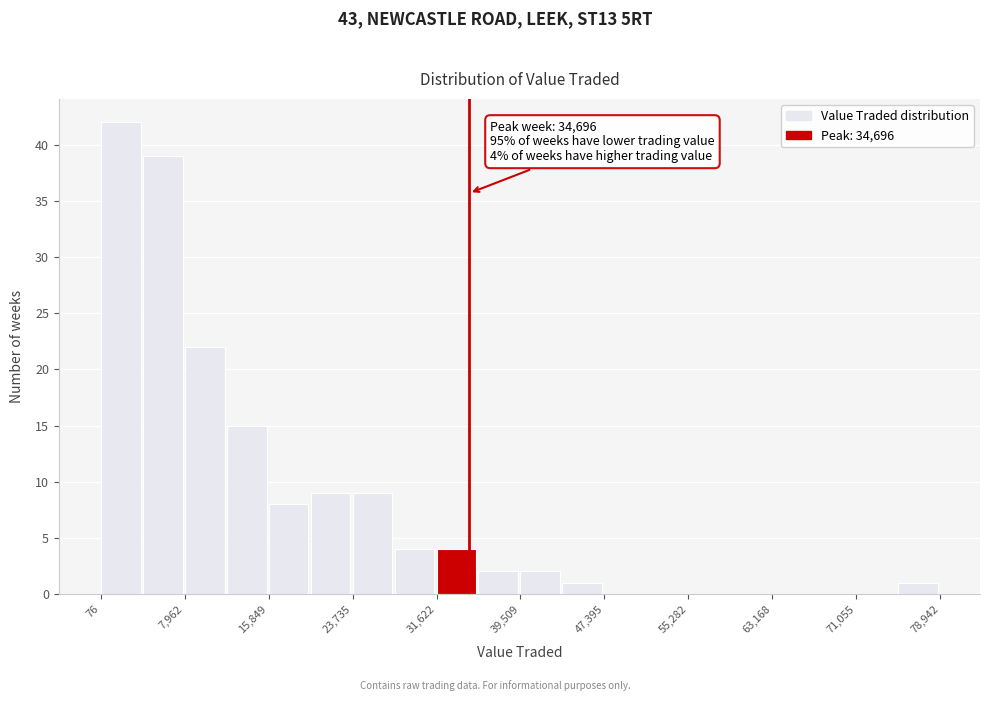

Read against the x-axis, roughly where is the centre of the tallest bar?

2000